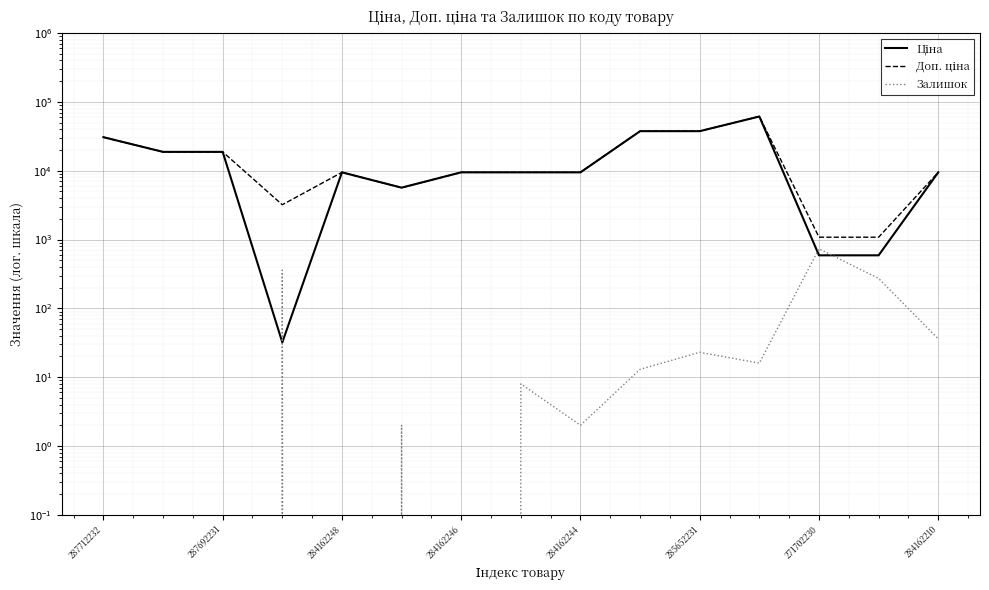

Rank the series at 287712232 from lowest to highest value.

Залишок, Ціна, Доп. ціна